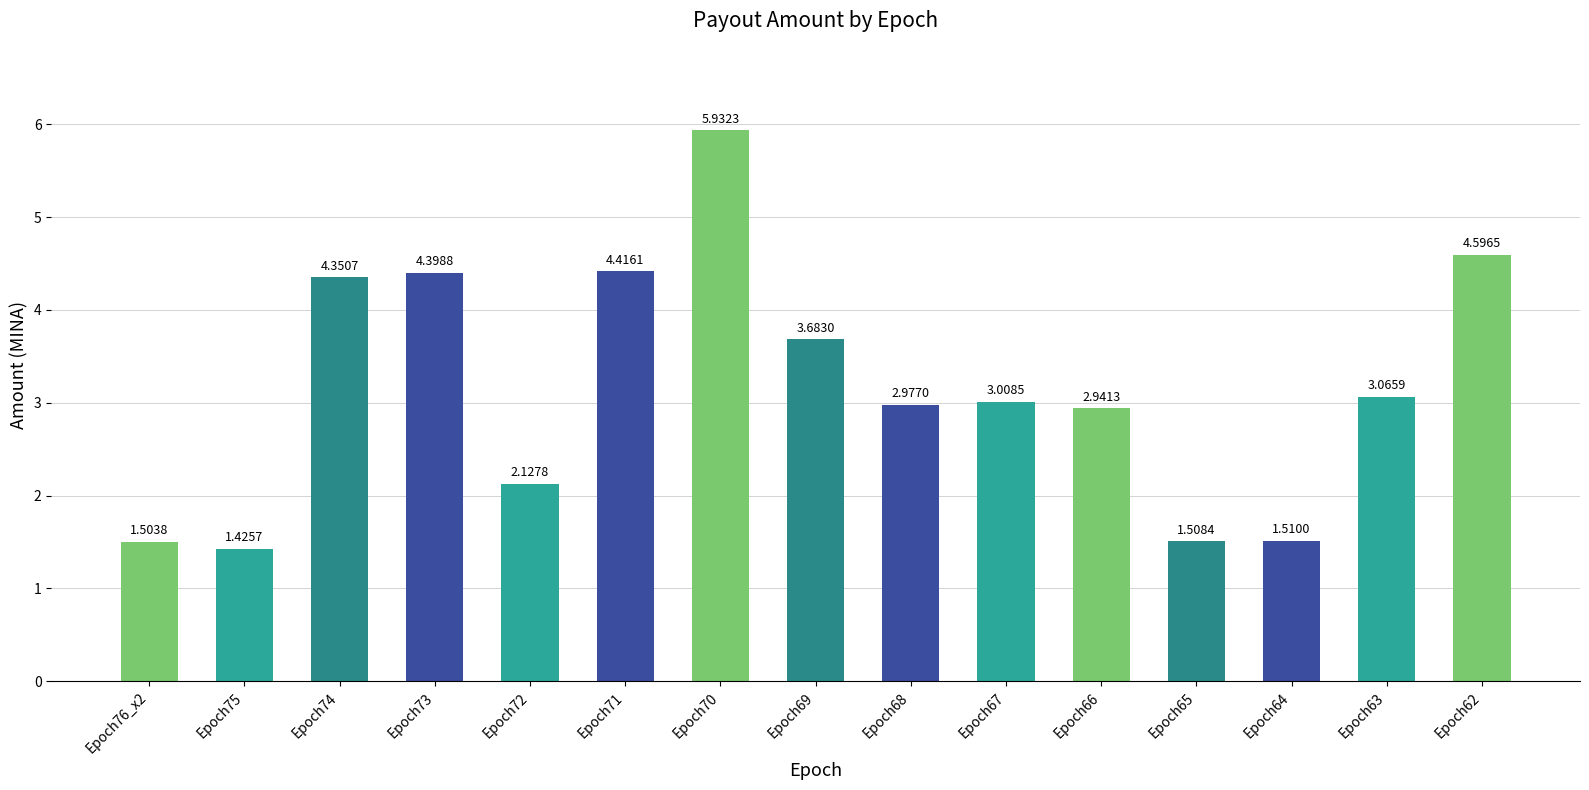

What is the difference between the second highest and minimum values?

3.2